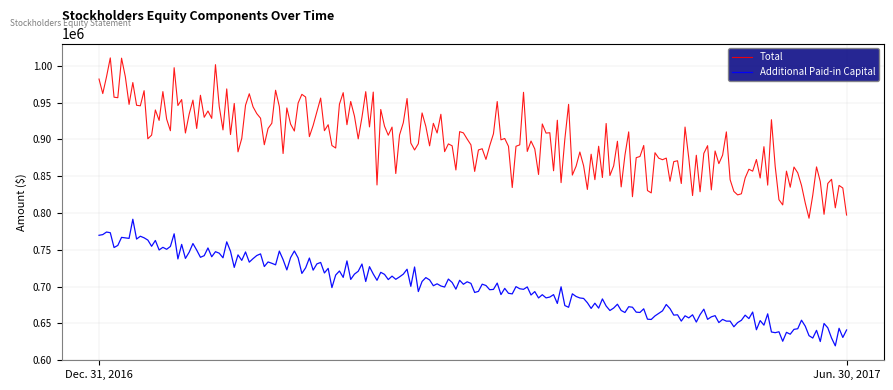

What is the minimum value shown in the chart?

619362.8